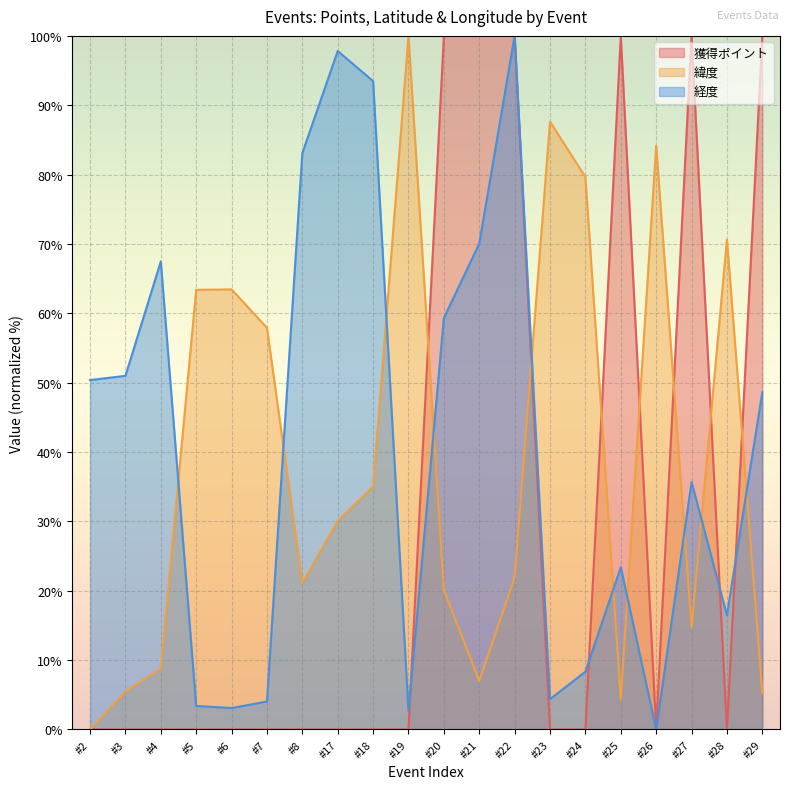

Reading left to right, what are all the values shown in this chart?

獲得ポイント: 0.0	0.0	0.0	0.0	0.0	0.0	0.0	0.0	0.0	0.0	100.0	100.0	100.0	0.0	0.0	100.0	0.0	100.0	0.0	100.0
緯度: 0.0	5.5	8.8	63.4	63.5	57.9	21.1	30.1	35.0	100.0	20.1	7.0	21.9	87.6	79.7	4.3	84.2	14.7	70.6	5.3
経度: 50.4	51.0	67.5	3.4	3.1	4.0	83.1	97.8	93.5	2.7	59.3	70.1	100.0	4.4	8.3	23.4	0.0	35.7	16.5	48.6